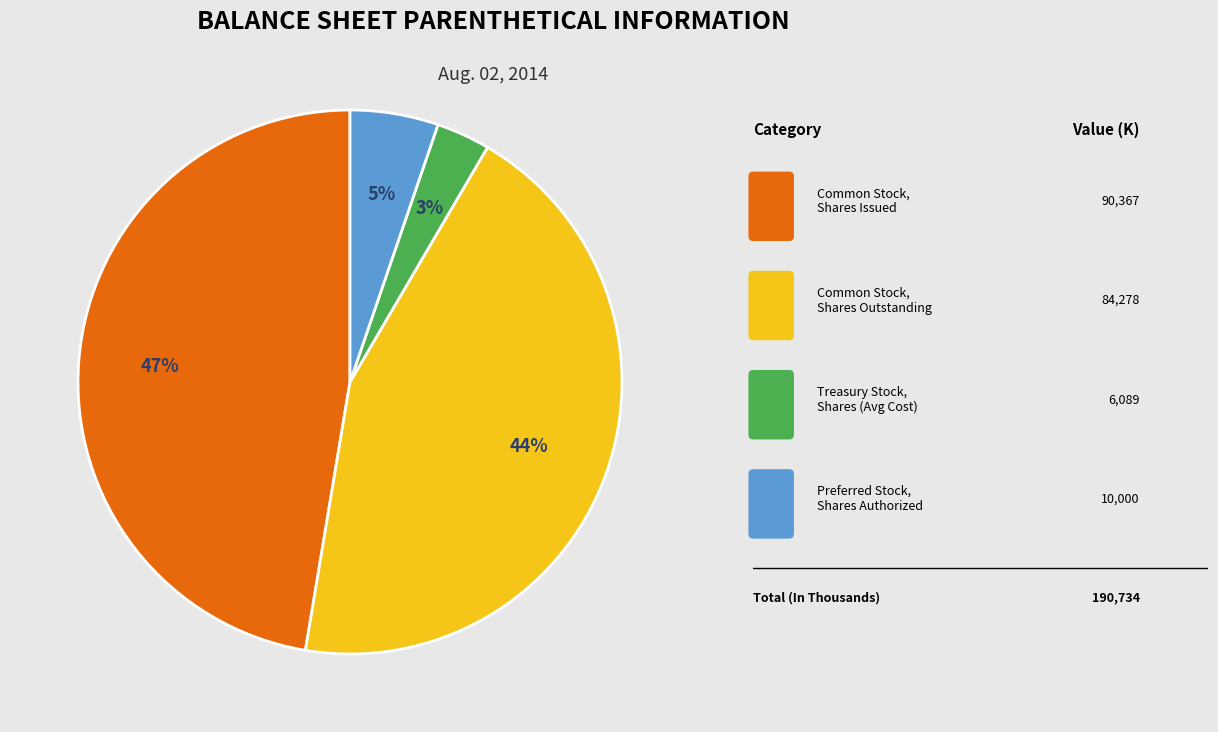

Does any single category account for the majority?

No